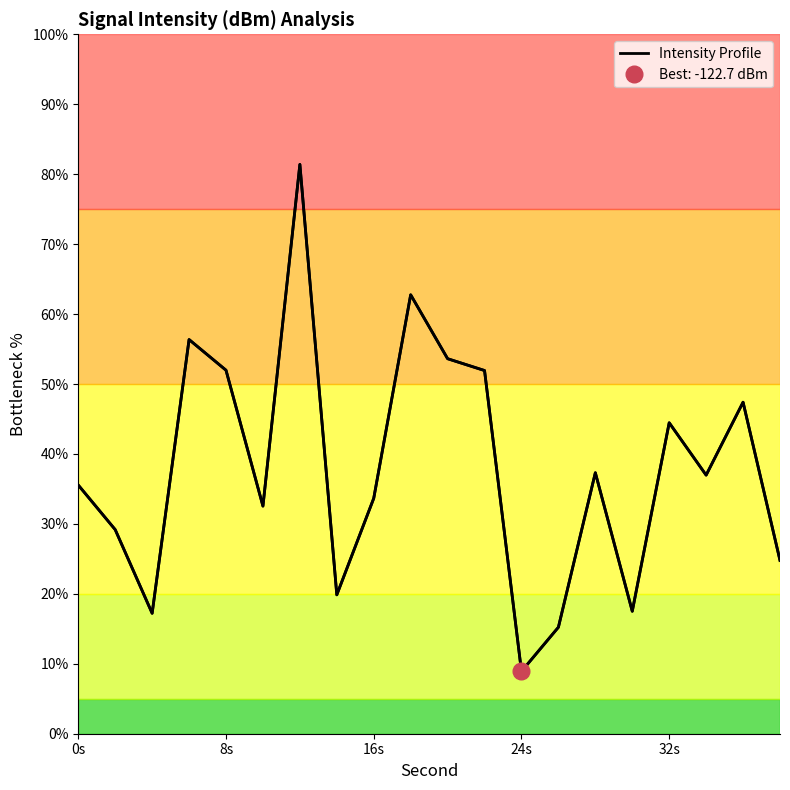

At which label does Intensity Profile reach its minimum?

24s